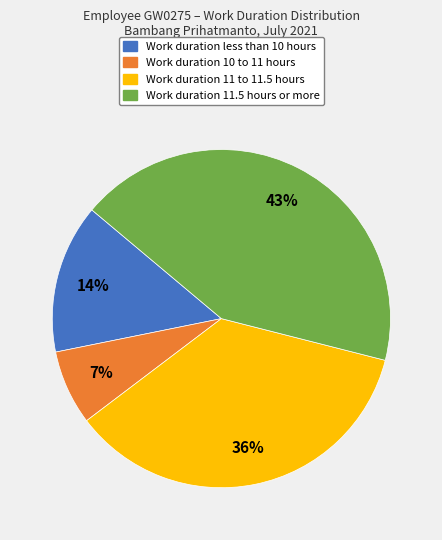

How many segments does this pie chart have?

4